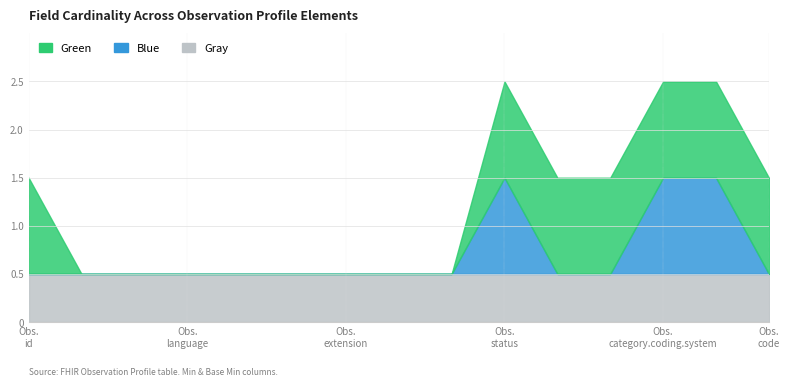

The Gray series shows 1 at 0. True or false?

False